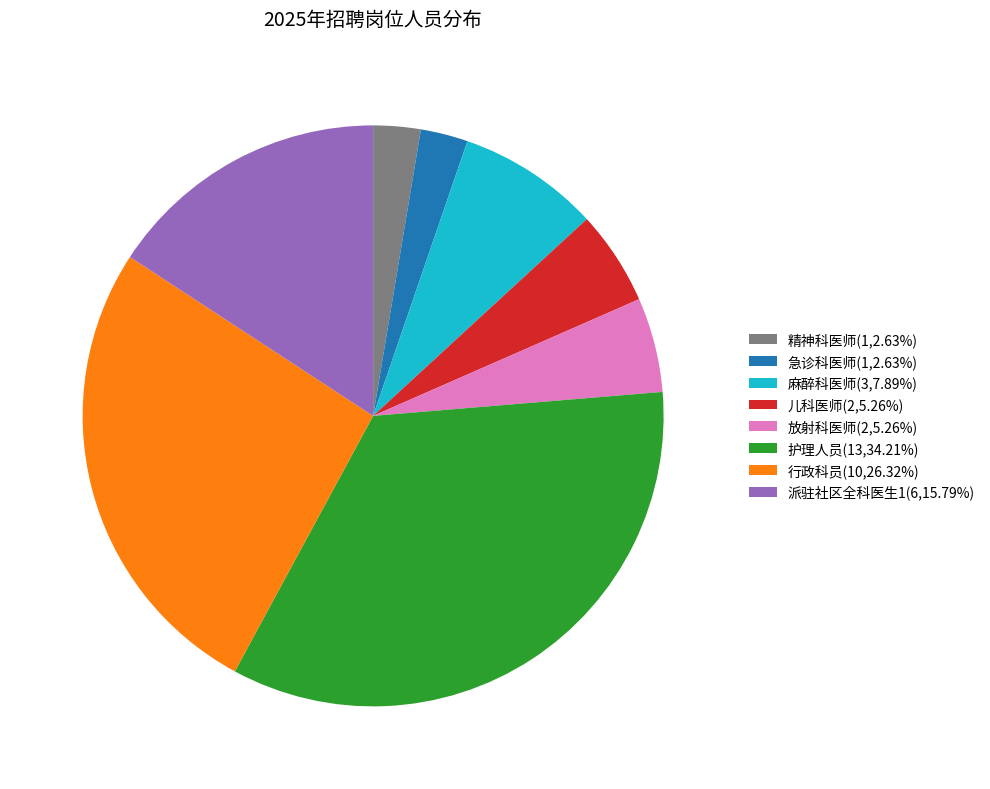

Is there any slice that represents more than half of the pie?

No